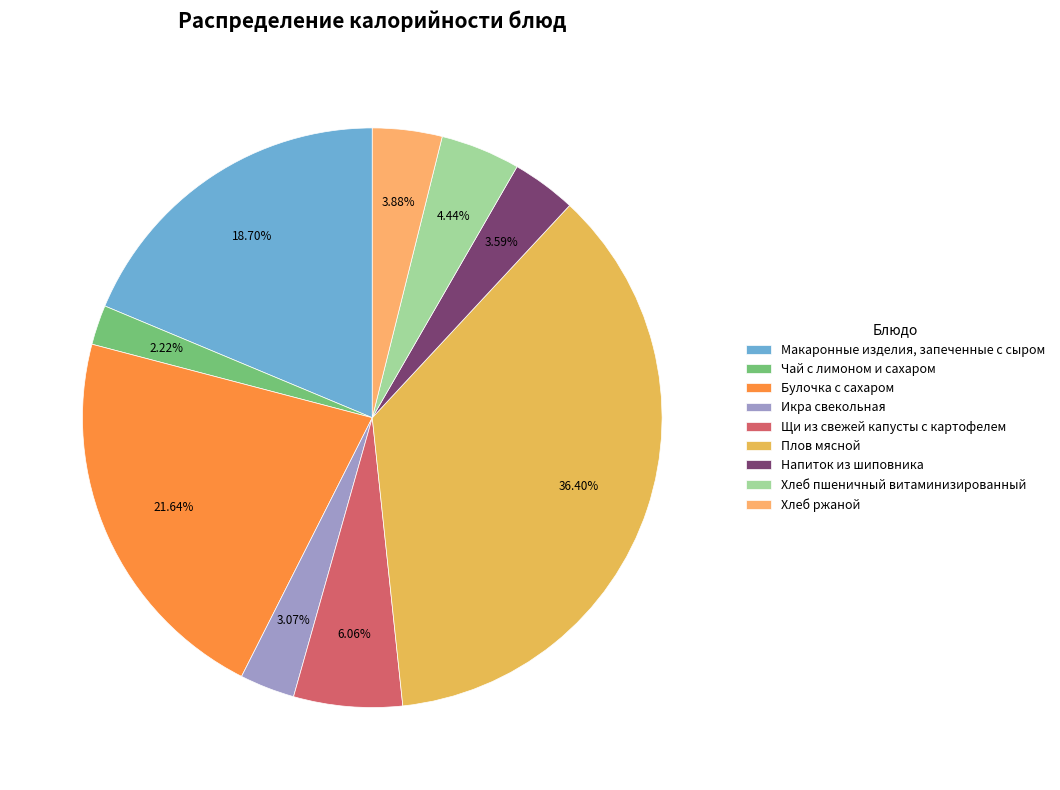

How many slices are in this pie chart?

9